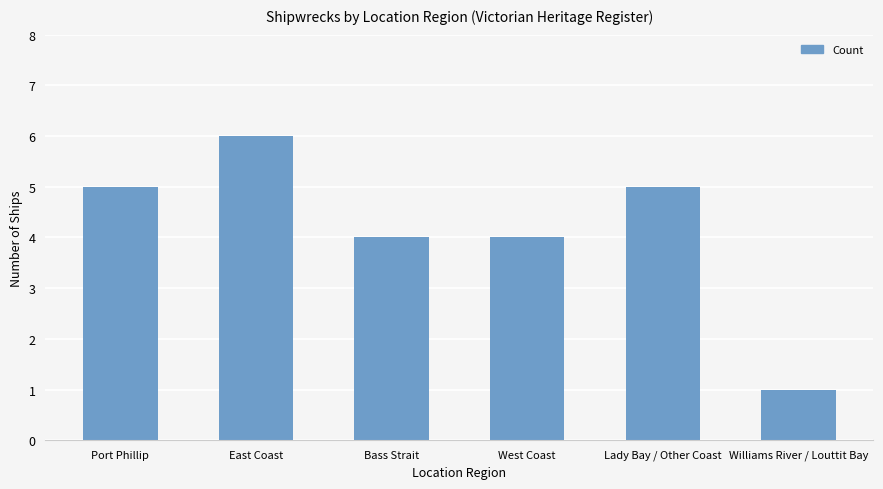

What is the label of the 2nd bar from the right?

Lady Bay / Other Coast